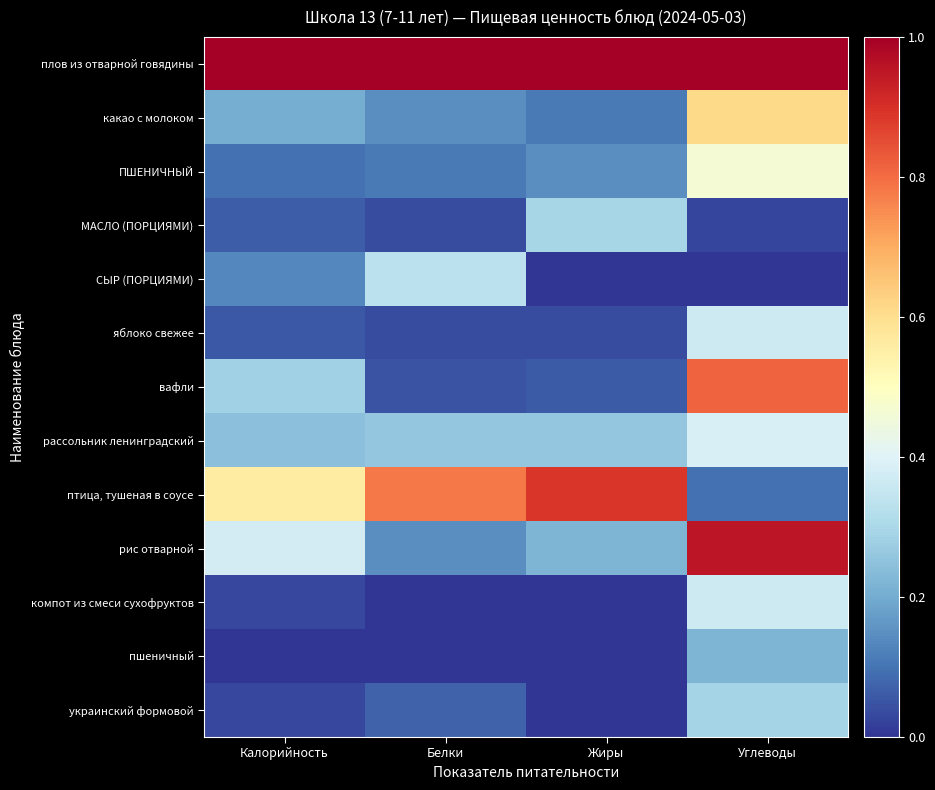

At which category is the sum across all series the highest?

Углеводы